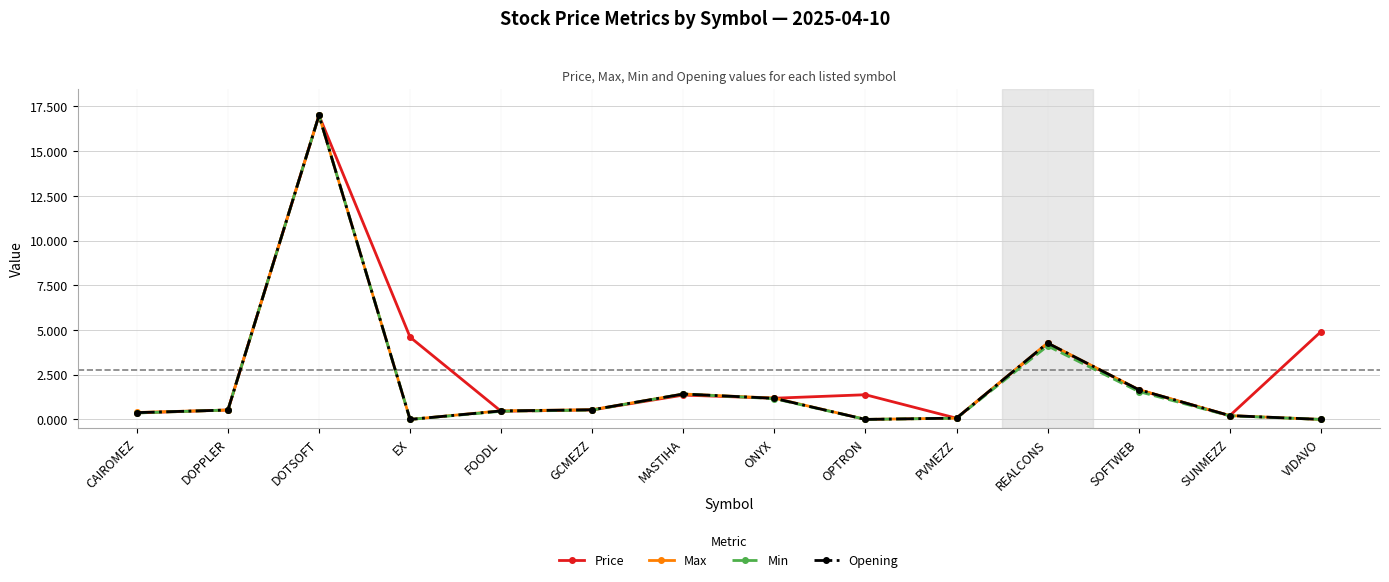

At which category is the sum across all series the highest?

DOTSOFT